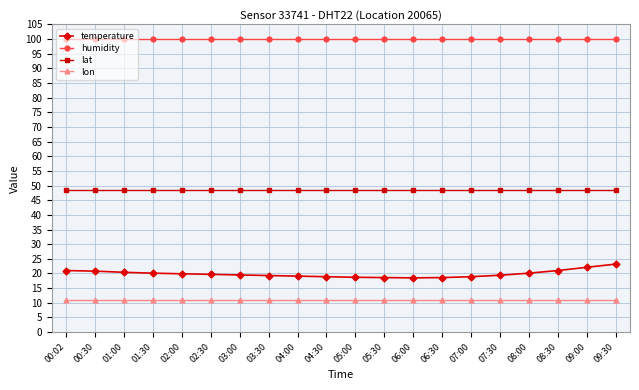

Does the chart display data point markers on the line(s)?

Yes